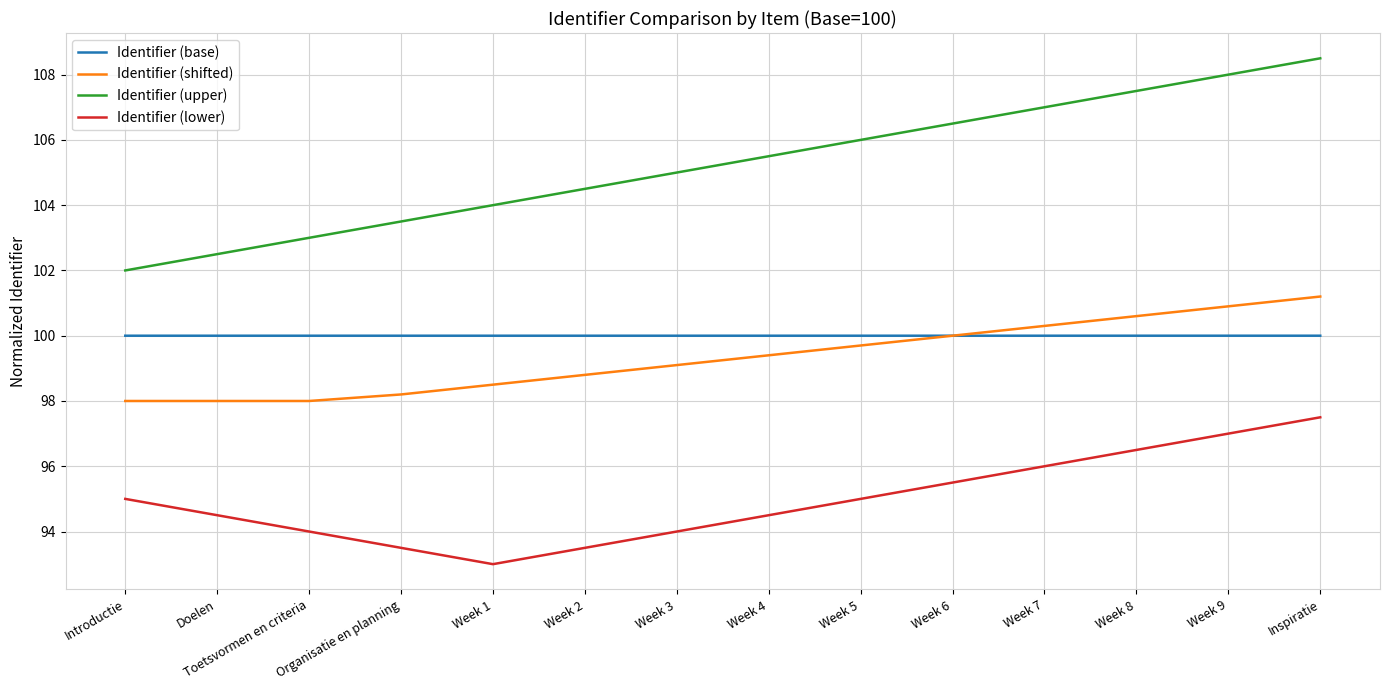

Is the value of Identifier (upper) at Doelen greater than the value of Identifier (lower) at Doelen?

Yes